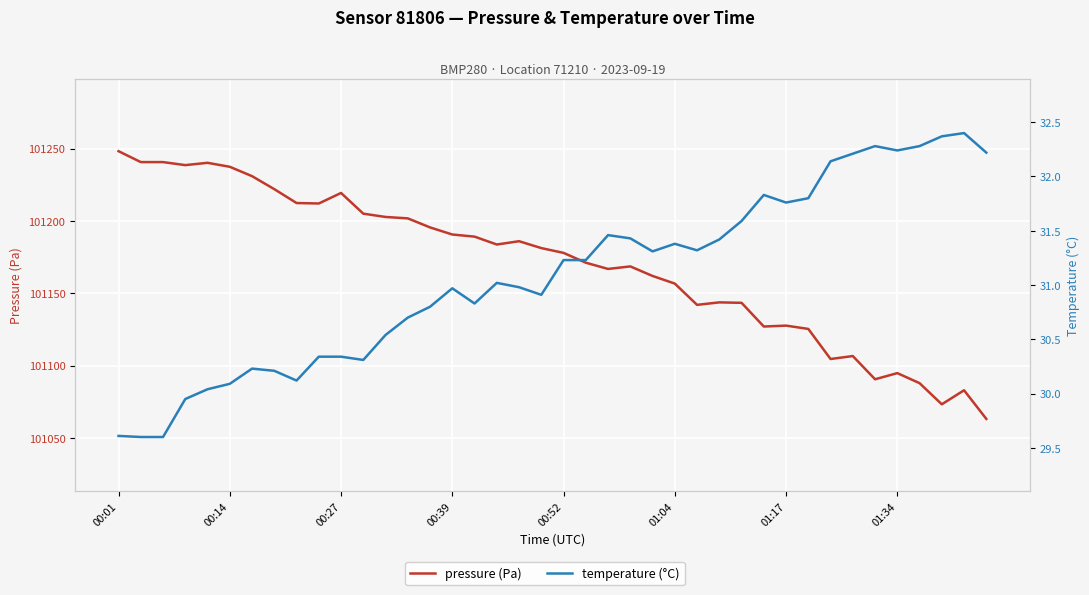

Is it true that pressure (Pa) equals 101142.0 at 26?

True